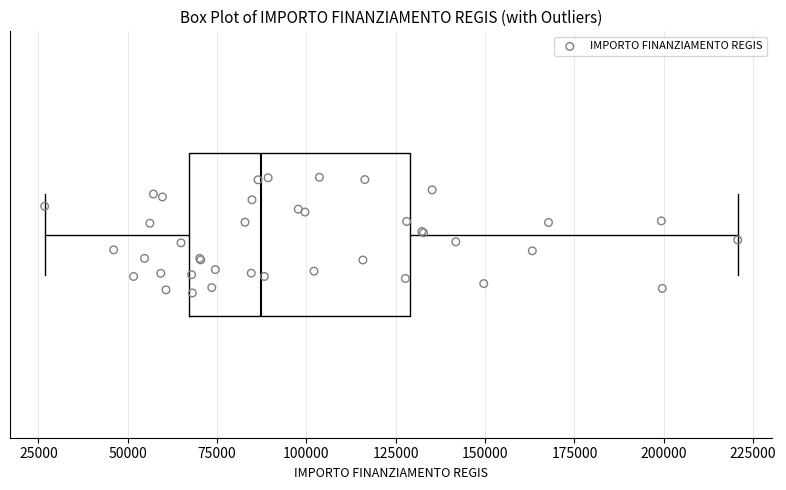

Read this box plot against the x-axis: the position of the median line, the range covered by the box, and the ends of both whiskers. The values are not printed on the chart, so give them approximately, as read against the axis.

median 85000, box 65000 to 130000, whiskers 25000 to 220000